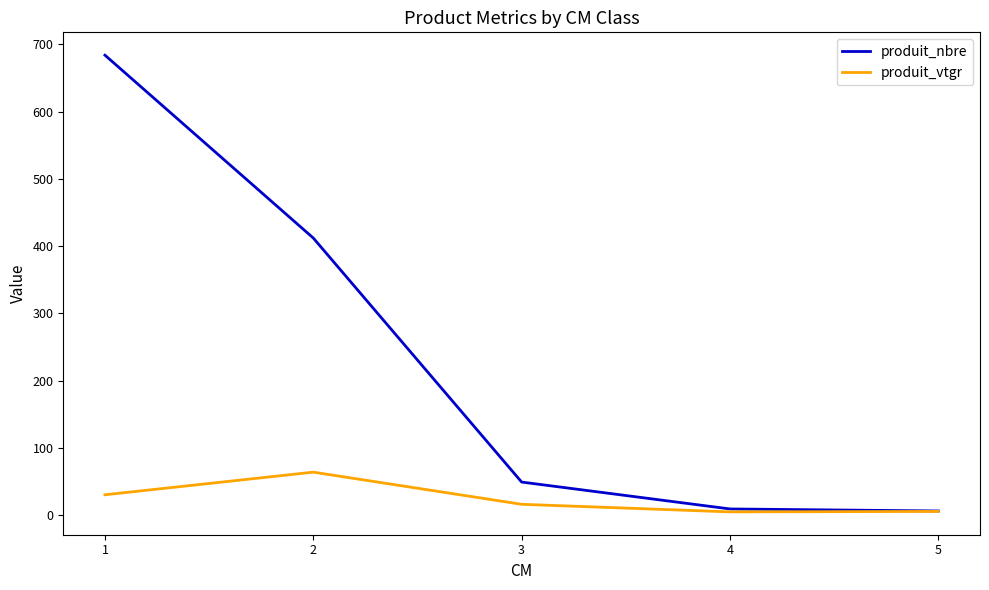

What is the difference between the maximum and minimum values in the produit_vtgr series?

59.1